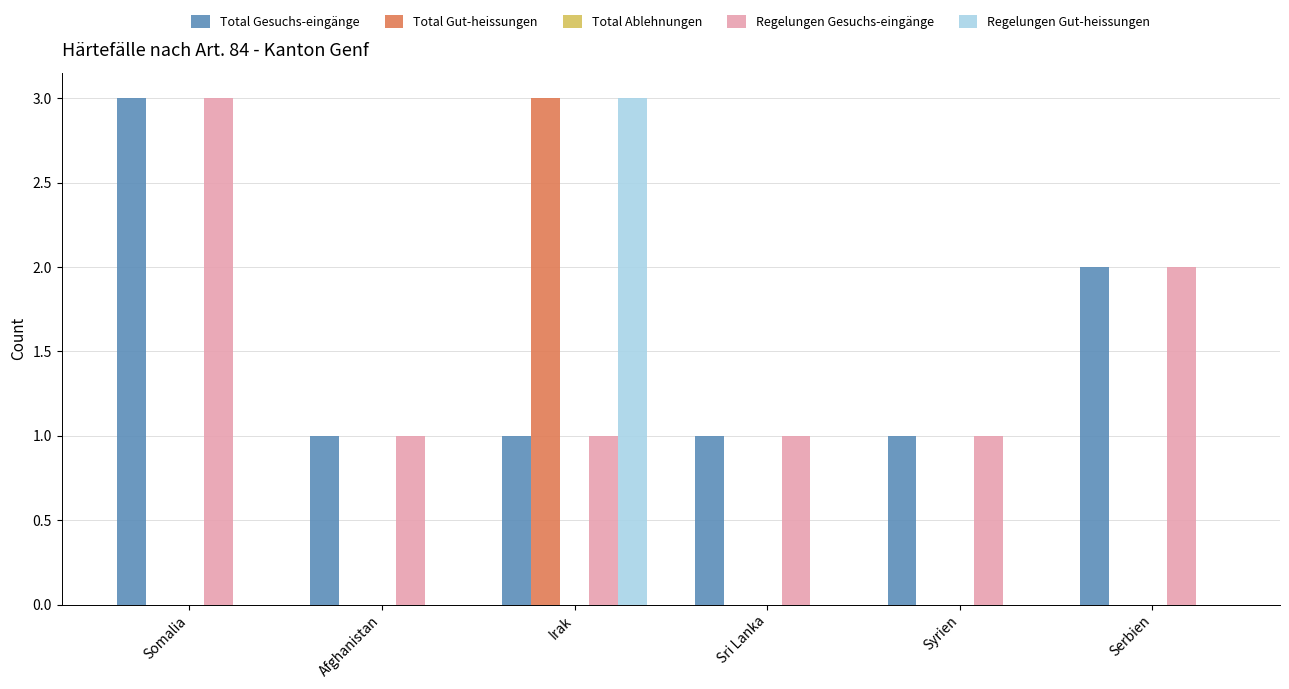

True or false: Total Gesuchs-eingänge has a value of 3 at Somalia.

True